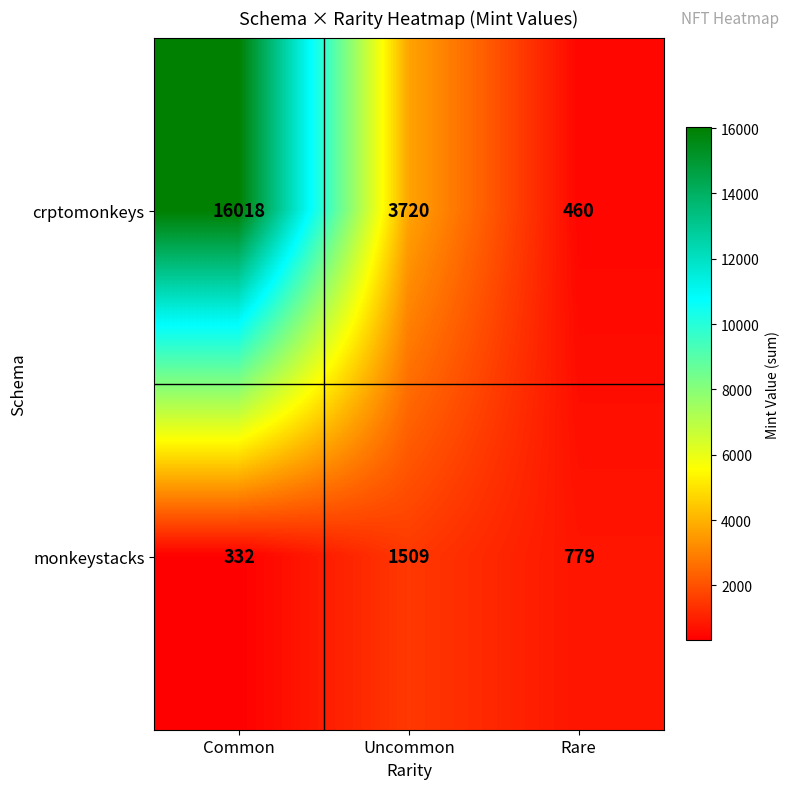

Reading left to right, transcribe all the data shown in this chart.

crptomonkeys: 16018	3720	460
monkeystacks: 332	1509	779